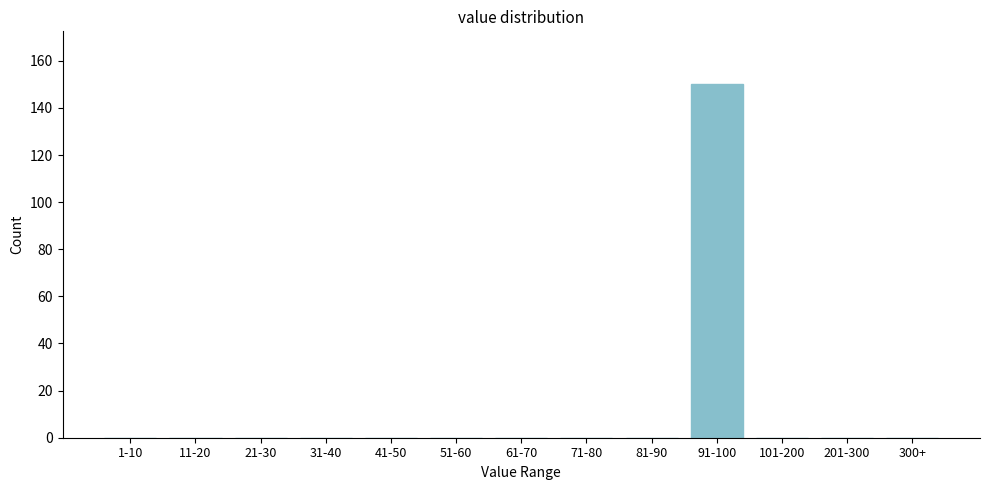

Reading left to right, transcribe all the data shown in this chart.

1-10=0	11-20=0	21-30=0	31-40=0	41-50=0	51-60=0	61-70=0	71-80=0	81-90=0	91-100=150	101-200=0	201-300=0	300+=0